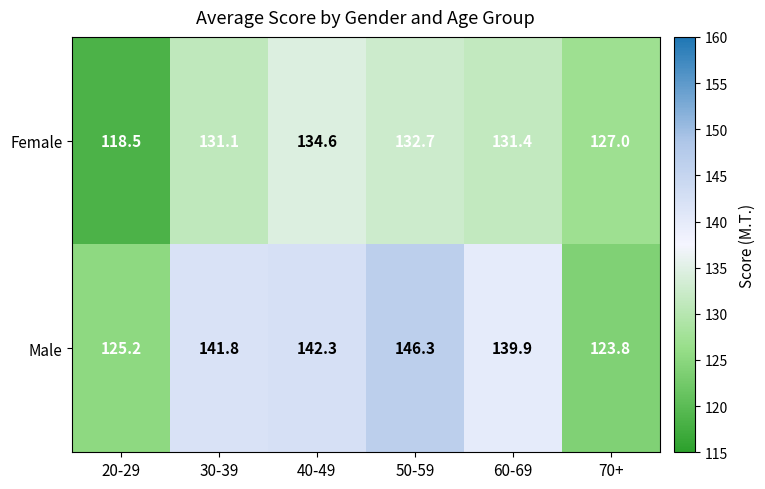

At 70+, list the series in order from largest to smallest.

Female, Male